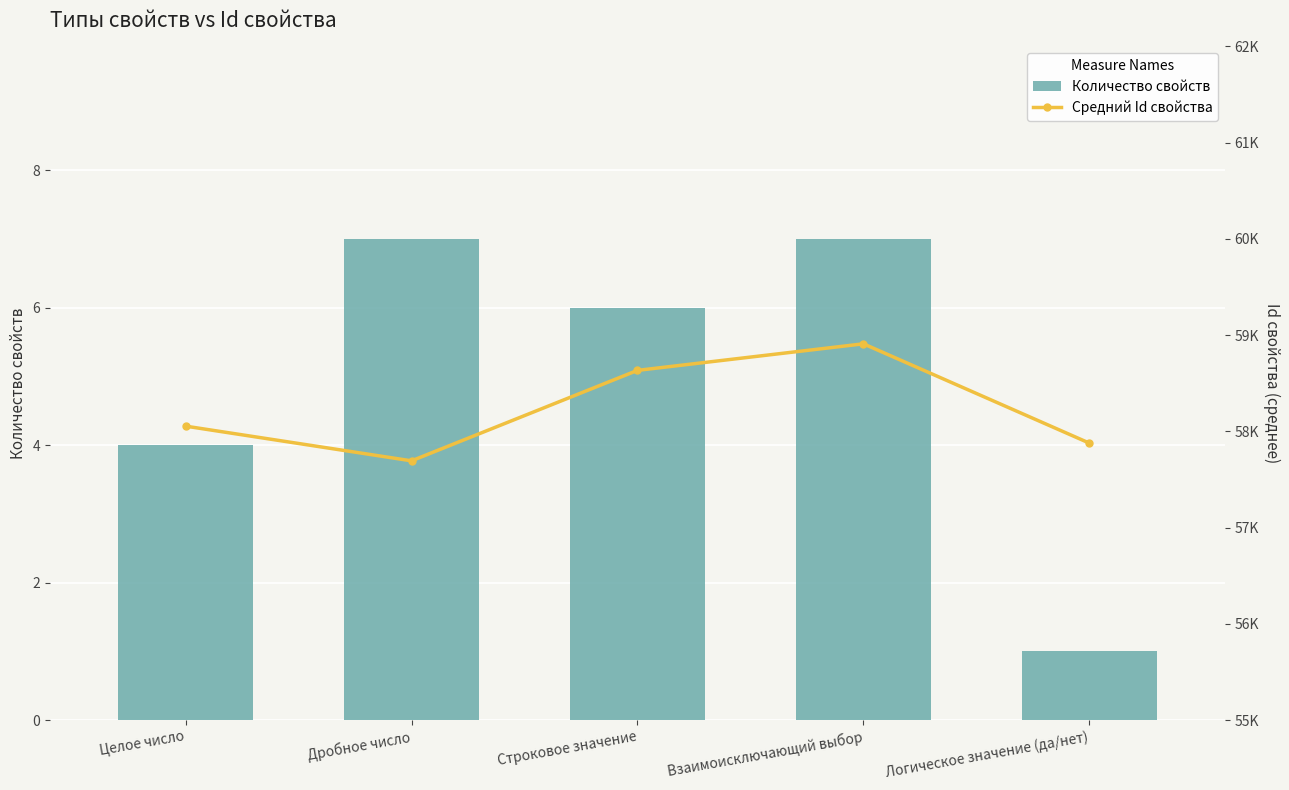

The value of Количество свойств at Строковое значение is 2.5. True or false?

False